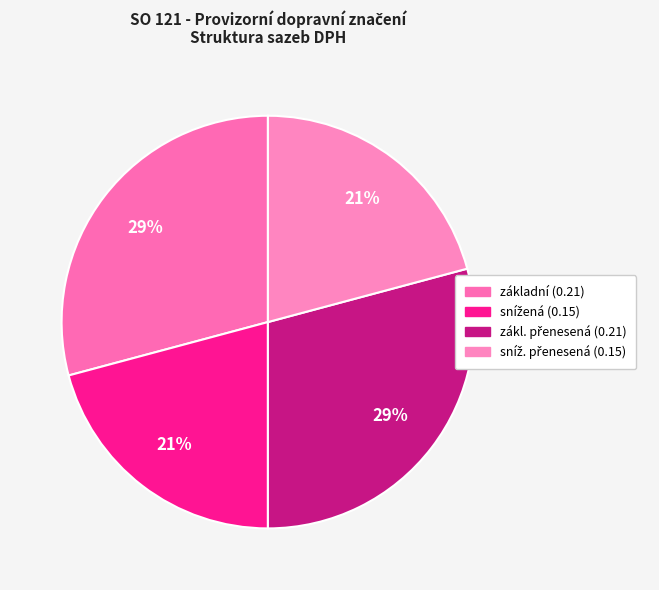

How many segments does this pie chart have?

4